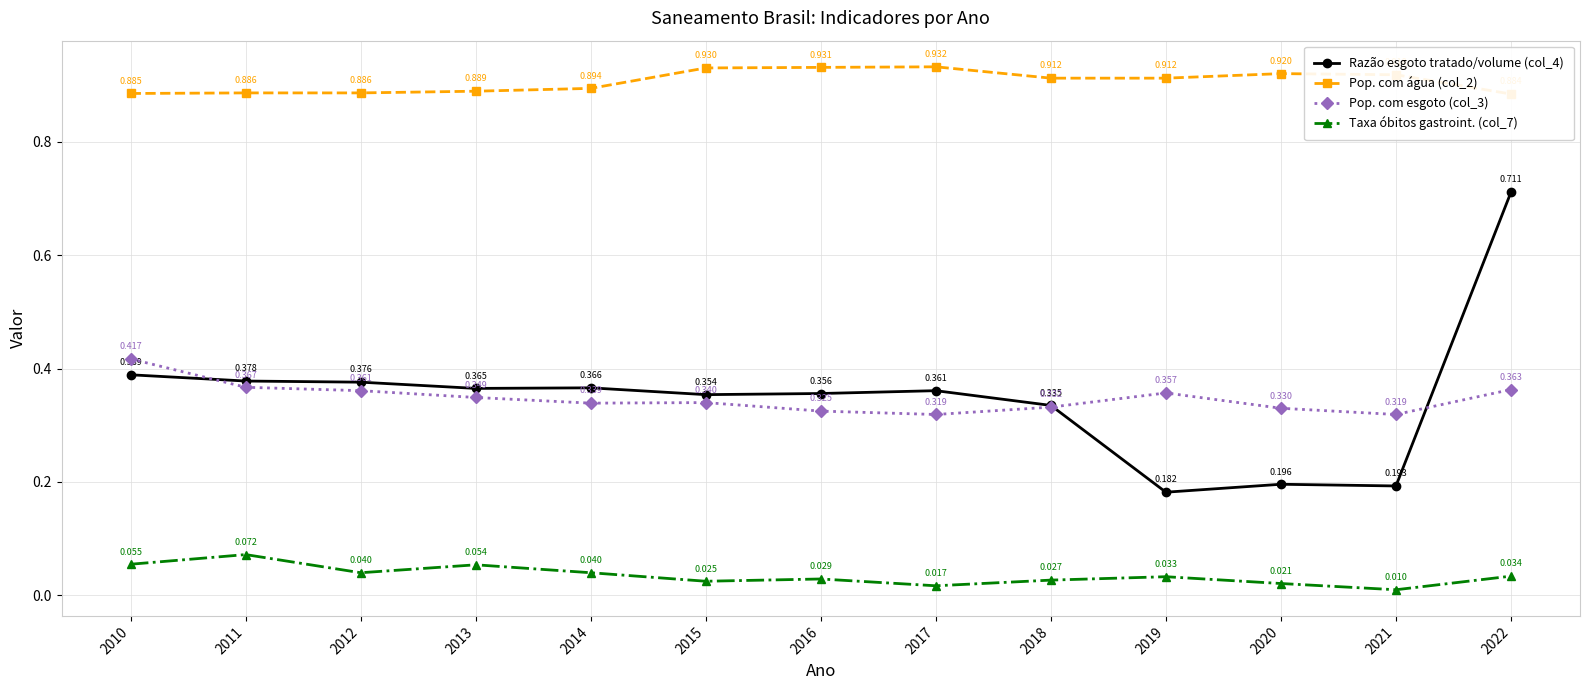

At which label is Taxa óbitos gastroint. (col_7) closest to 0?

2021